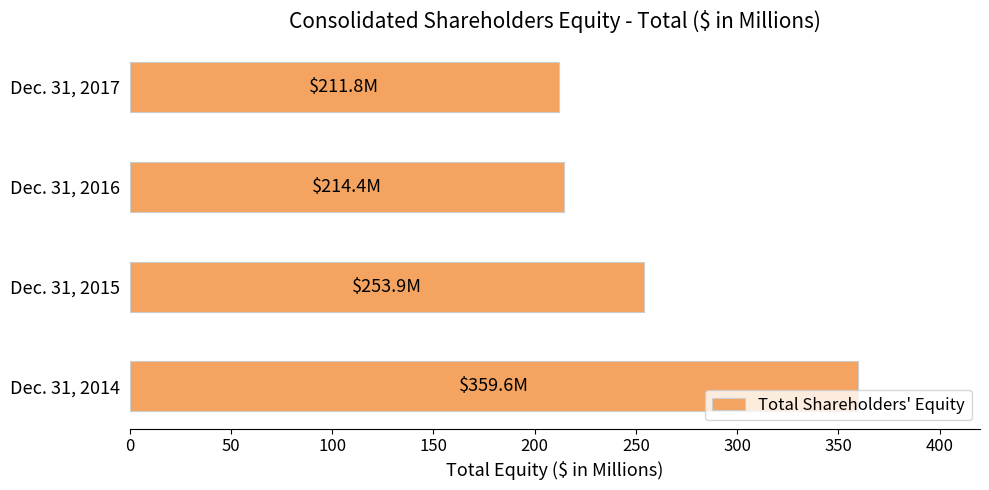

What is the average value?

259.9